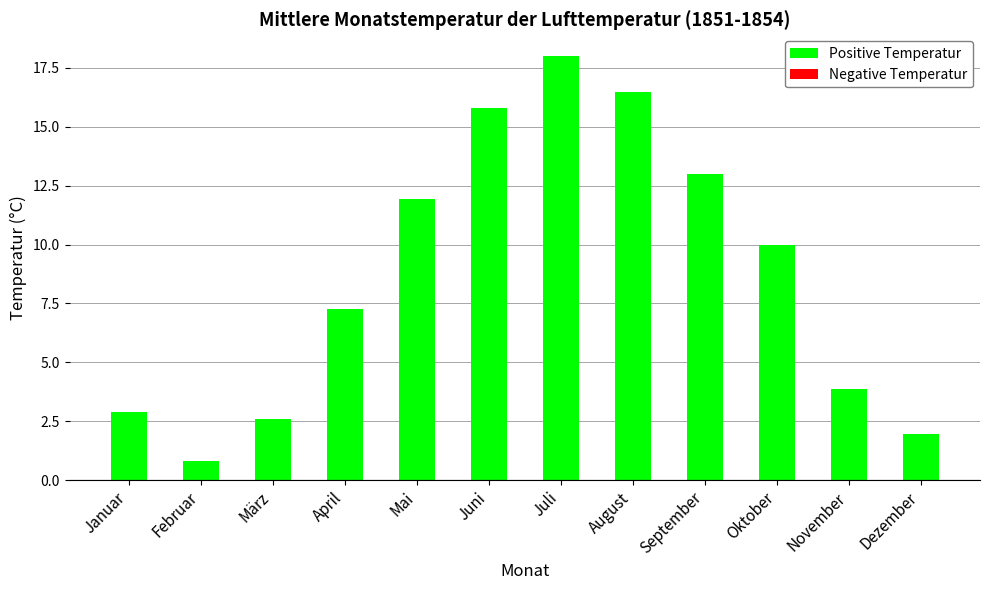

Reading left to right, transcribe all the data shown in this chart.

2.9	0.8	2.6	7.3	11.9	15.8	18.0	16.5	13.0	10.0	3.9	2.0